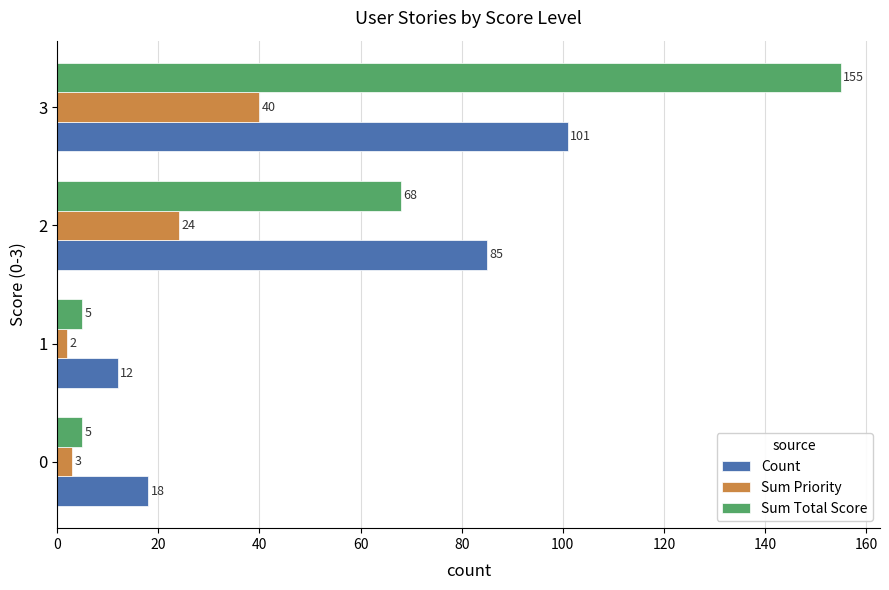

The Sum Priority series shows 3 at 0. True or false?

True